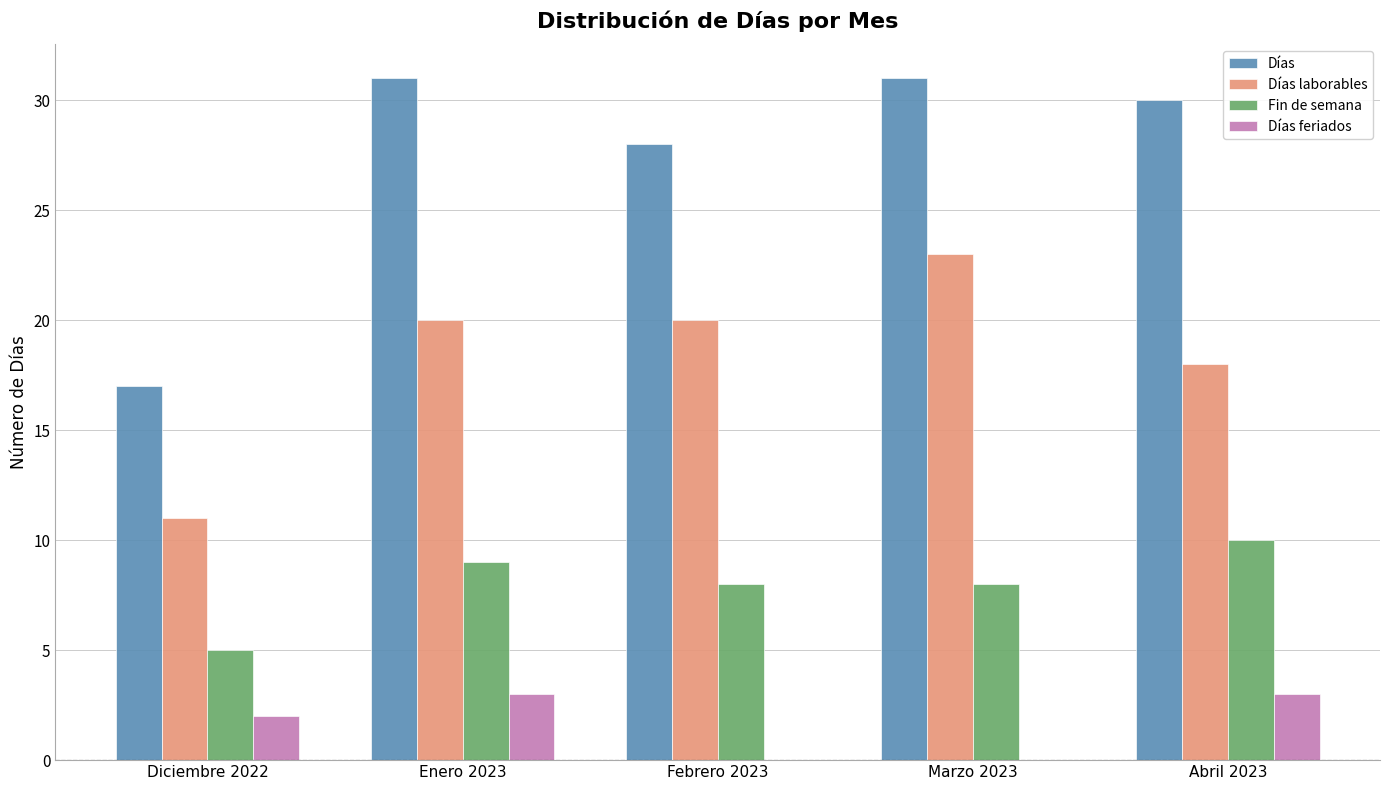

What is the highest value of the Días feriados series?

3